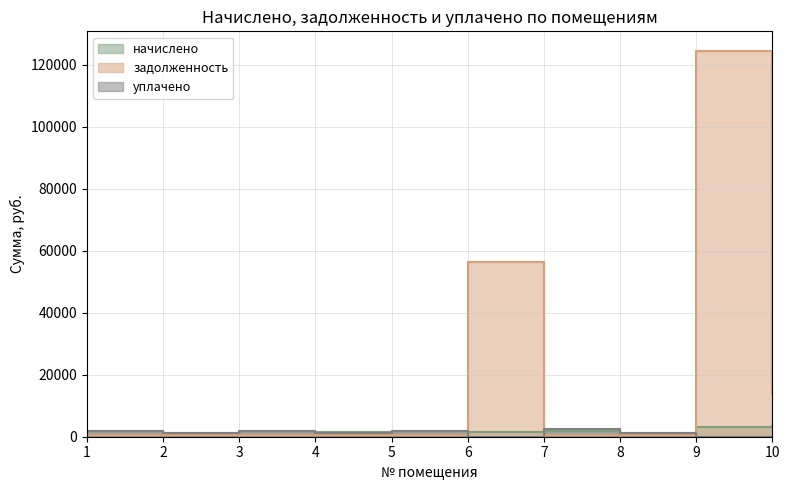

What is the difference between the maximum and minimum values in the задолженность series?

124213.2